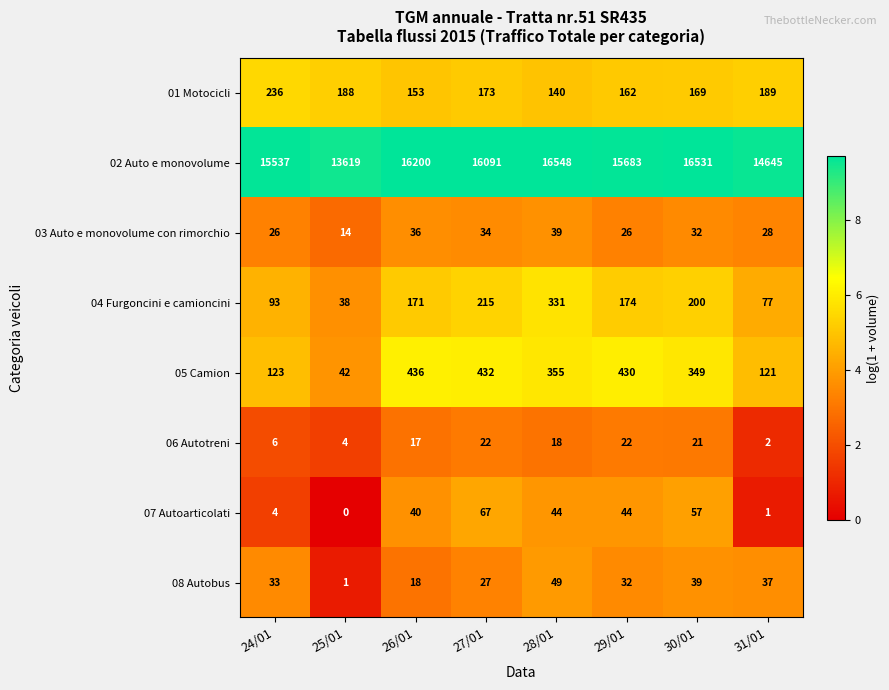

True or false: 03 Auto e monovolume con rimorchio has a value of 55 at 30/01.

False